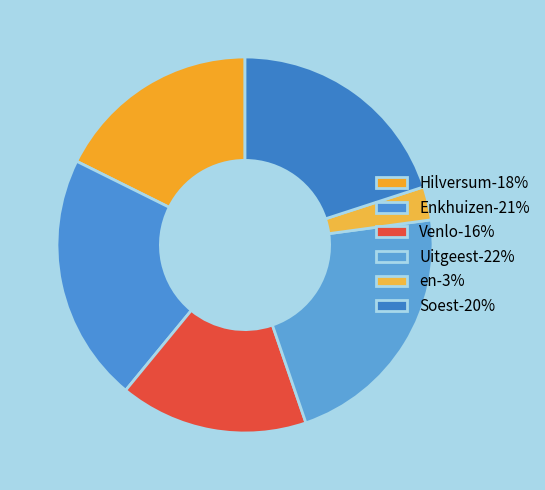

Between en and Uitgeest, which is larger?

Uitgeest